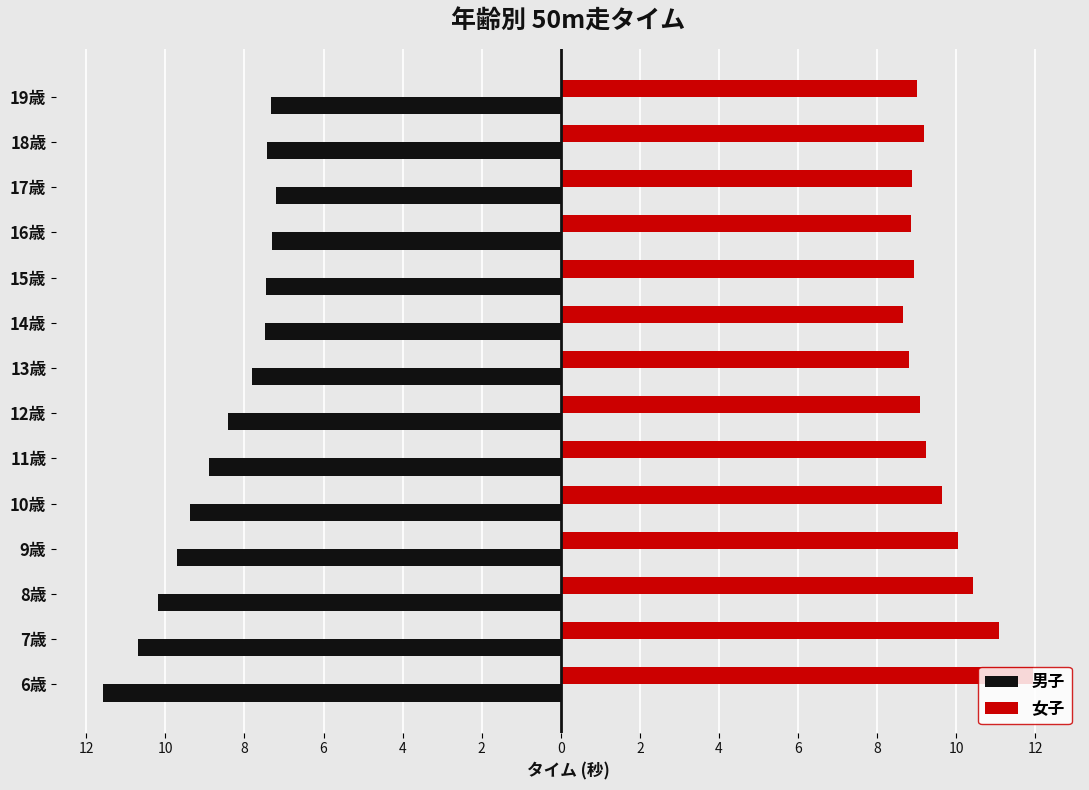

Reading right to left, list all the values displayed in this chart.

男子: -7.3	-7.4	-7.2	-7.3	-7.5	-7.5	-7.8	-8.4	-8.9	-9.4	-9.7	-10.2	-10.7	-11.6
女子: 9.0	9.2	8.9	8.9	8.9	8.7	8.8	9.1	9.2	9.6	10.0	10.4	11.1	11.9